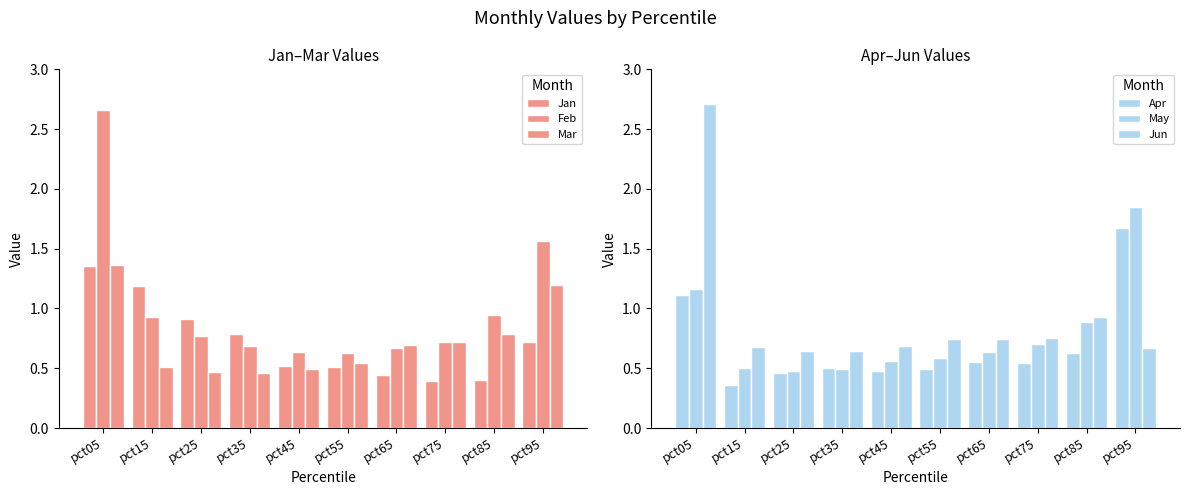

Is it true that Feb equals 0.7 at pct65?

True